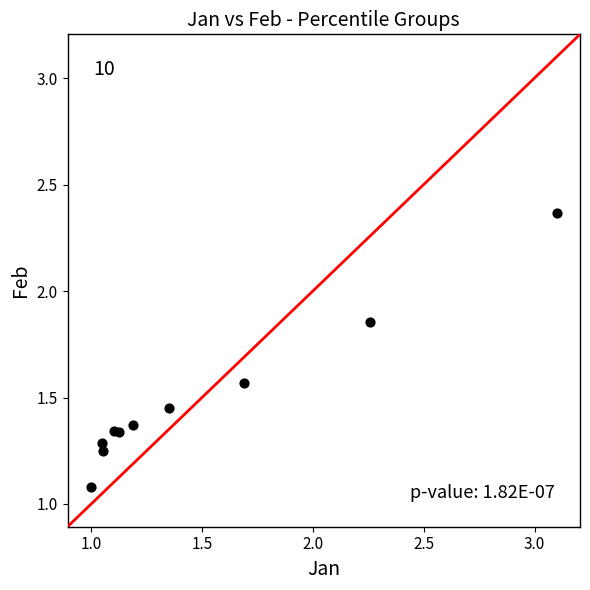

What Y value in the scatter plot is closest to 1?

1.1